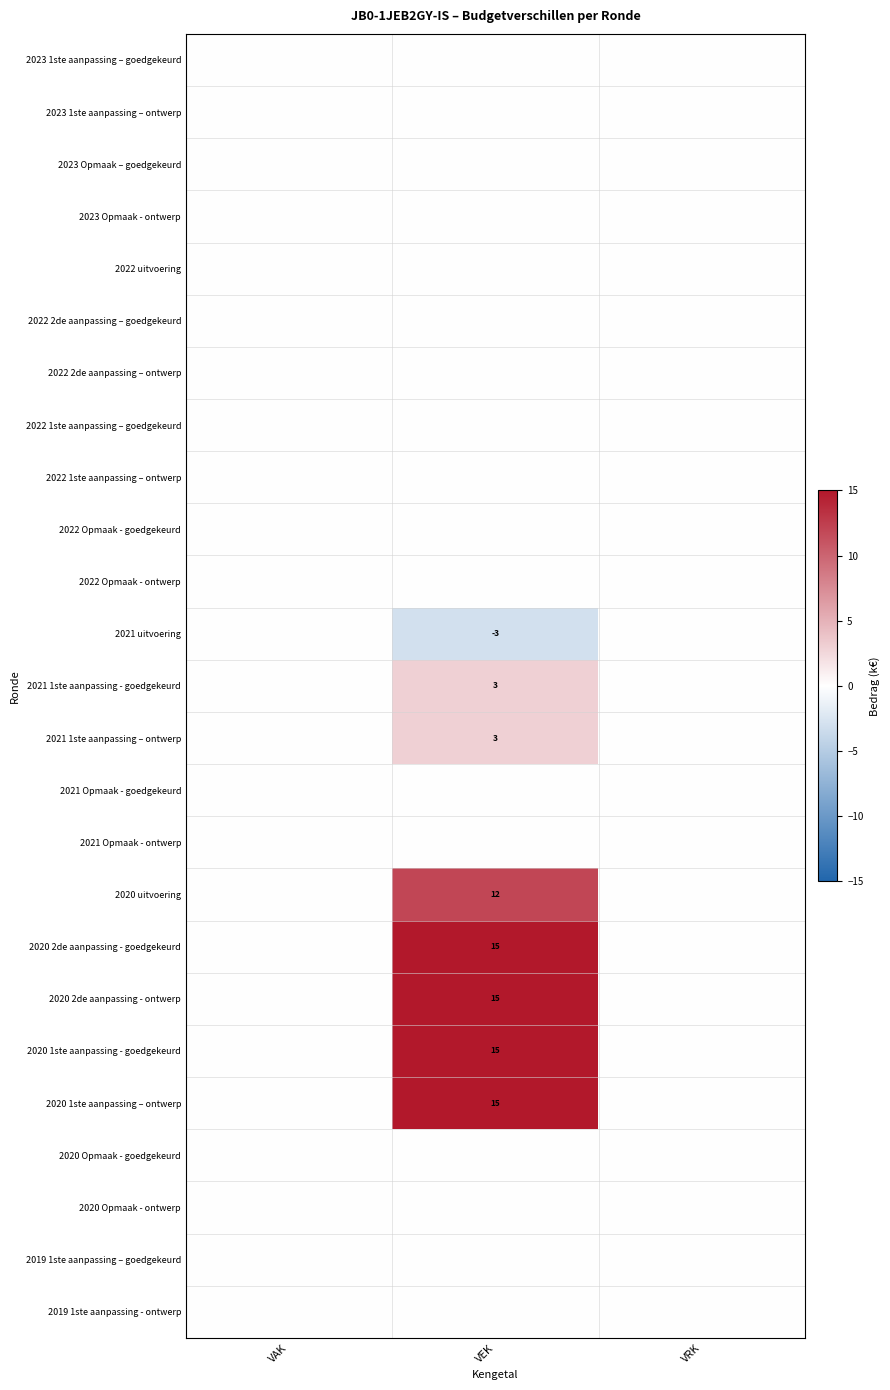

True or false: 2020 2de aanpassing - goedgekeurd has a value of 8 at VEK.

False